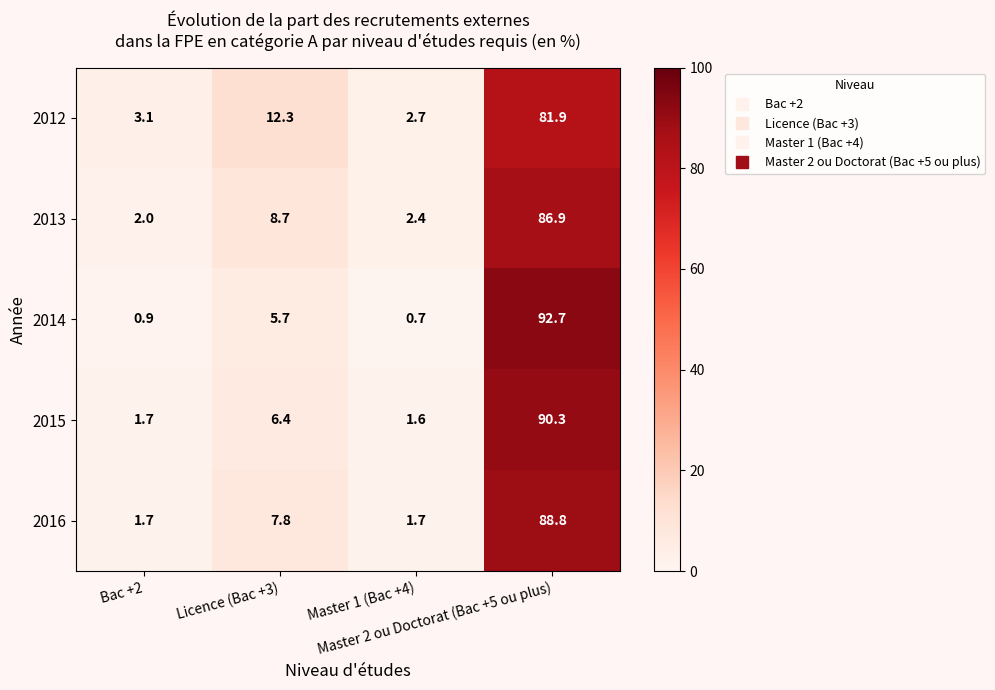

Rank the series by their maximum value, from highest to lowest.

2014, 2015, 2016, 2013, 2012